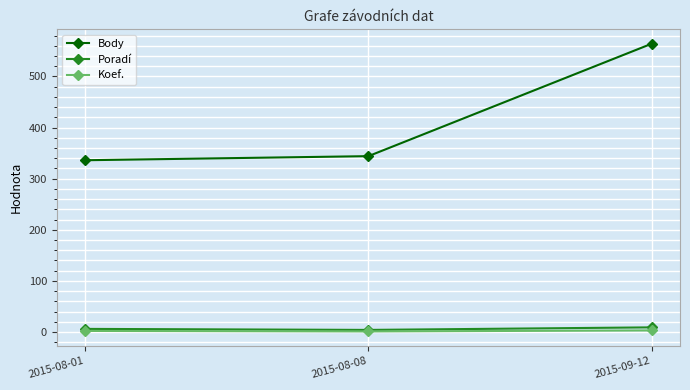

What is the difference between the Body values at 2015-08-01 and 2015-09-12?

228